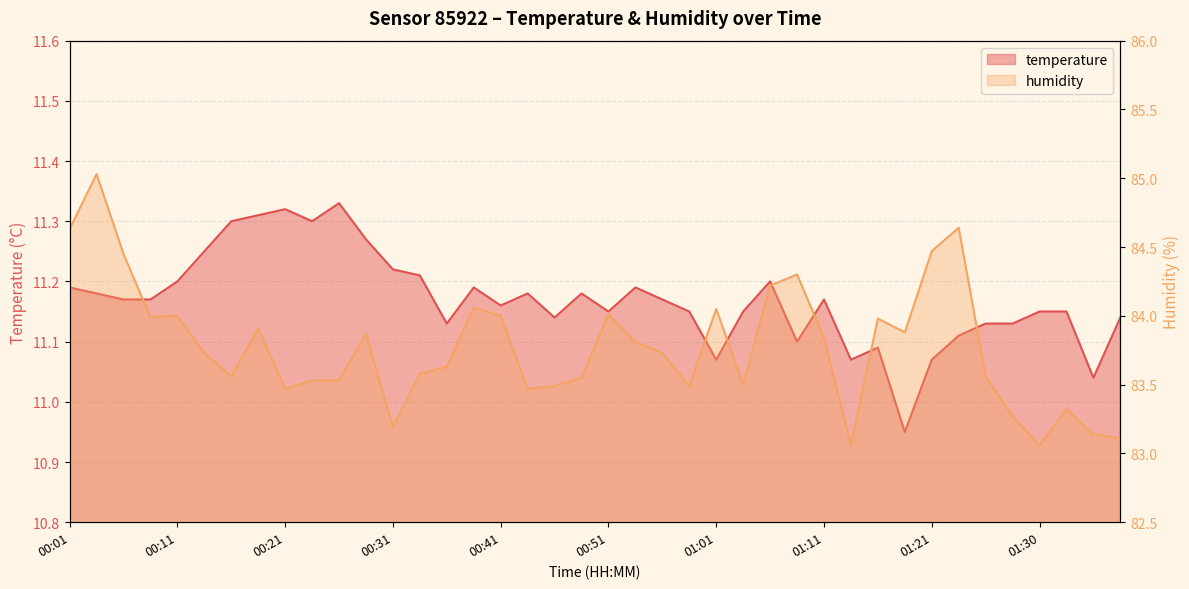

Rank the series at 00:09 from lowest to highest value.

temperature, humidity